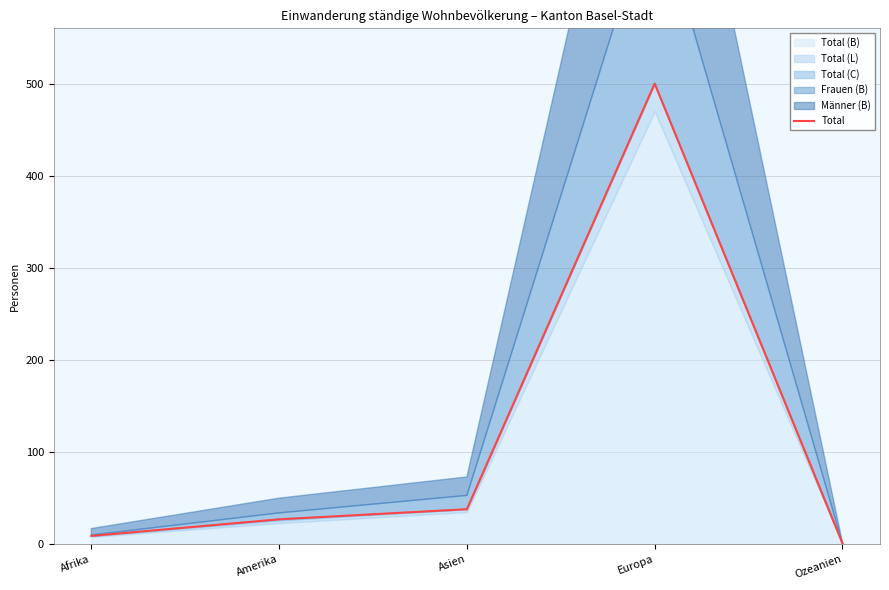

How many lines are shown in the chart?

1